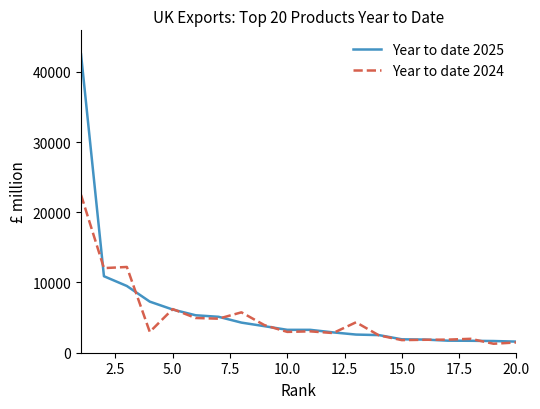

Which series has the largest range (max minus min)?

Year to date 2025